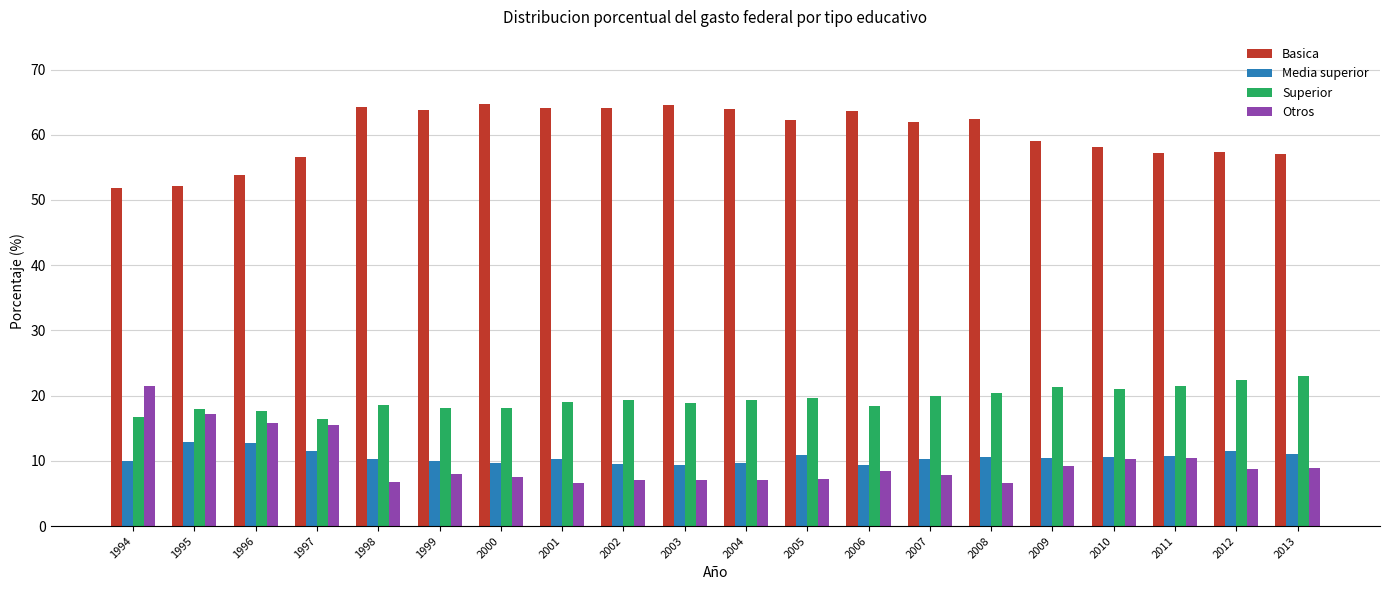

At which label is Otros closest to 14?

1997